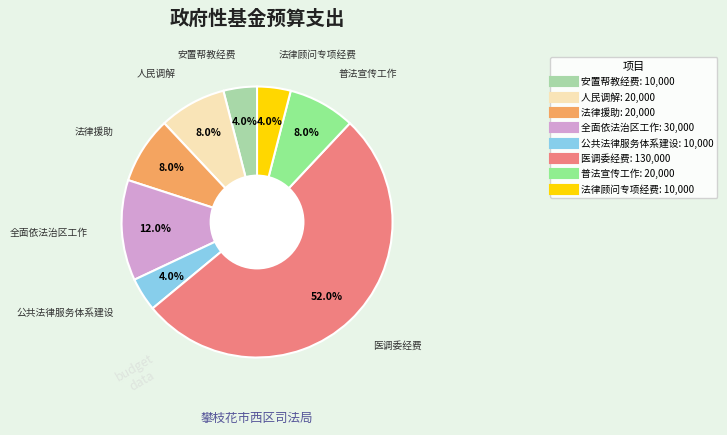

Count the number of slices in the pie.

8